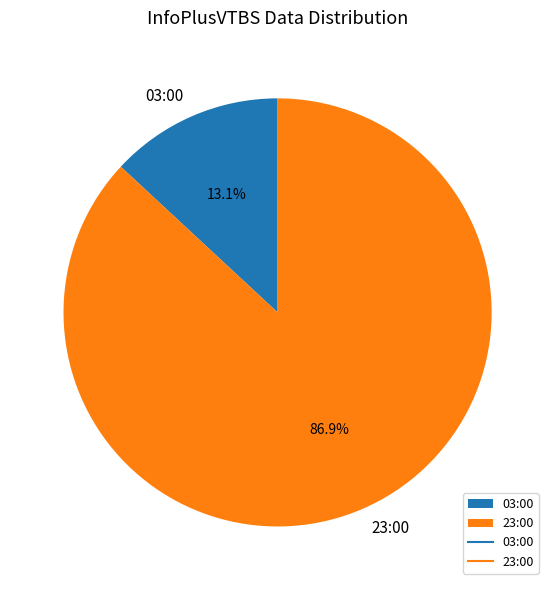

Count the number of slices in the pie.

2